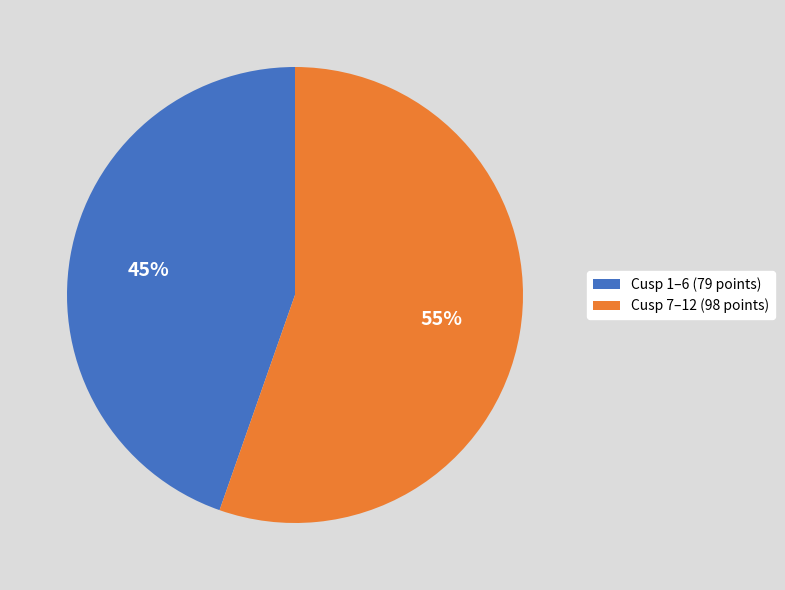

Approximately how many times larger is the value at Cusp 7–12 (98 points) compared to Cusp 1–6 (79 points)?

1.2